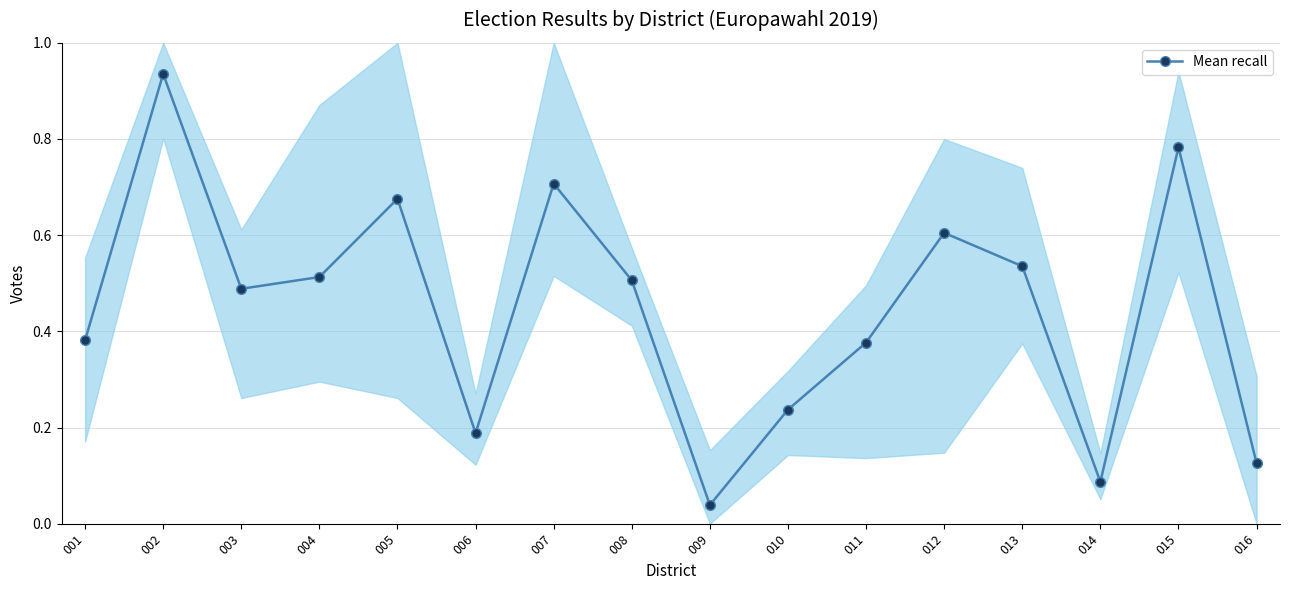

Where is the first local minimum?

003